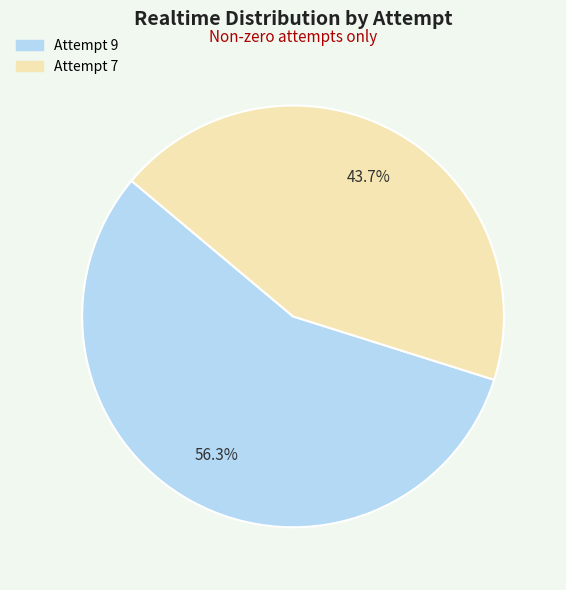

To the nearest percent, what portion does Attempt 9 represent?

56%